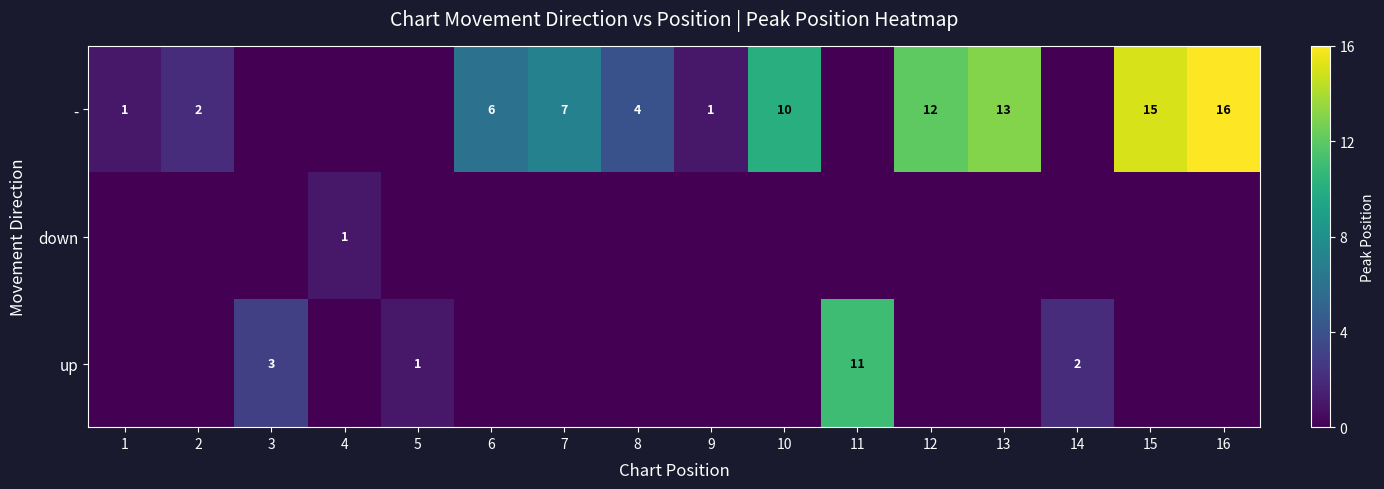

What is the difference between the - values at 9 and 13?

12